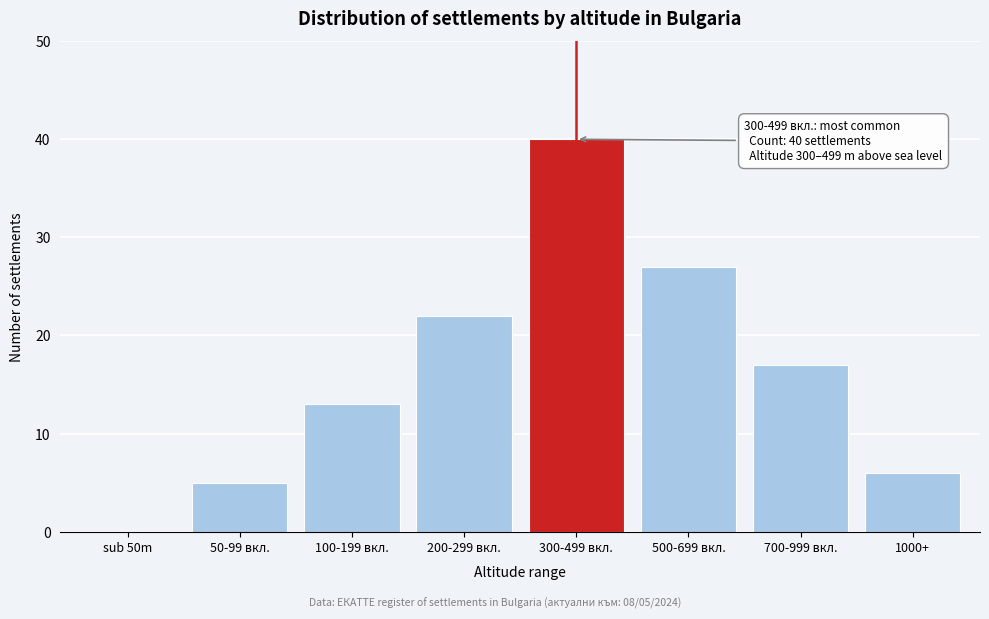

Reading left to right, extract all data points from this chart.

sub 50m=0	50-99 вкл.=5	100-199 вкл.=13	200-299 вкл.=22	300-499 вкл.=40	500-699 вкл.=27	700-999 вкл.=17	1000+=6